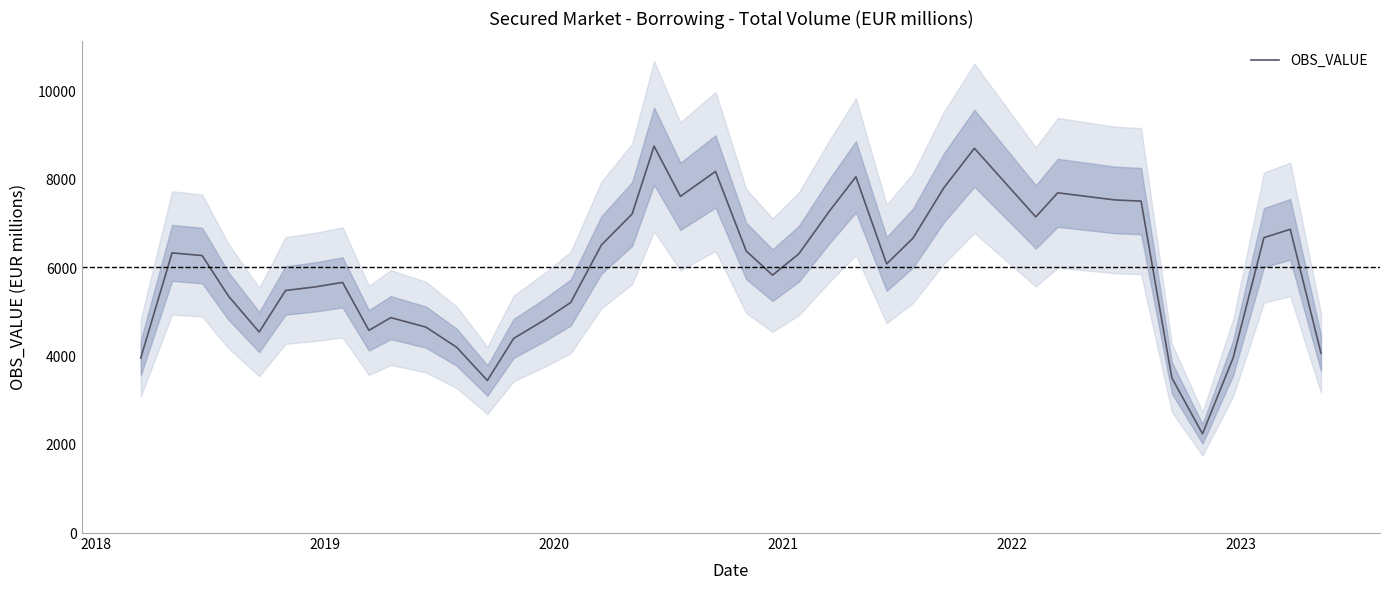

Is this an area chart (filled region under the line)?

No